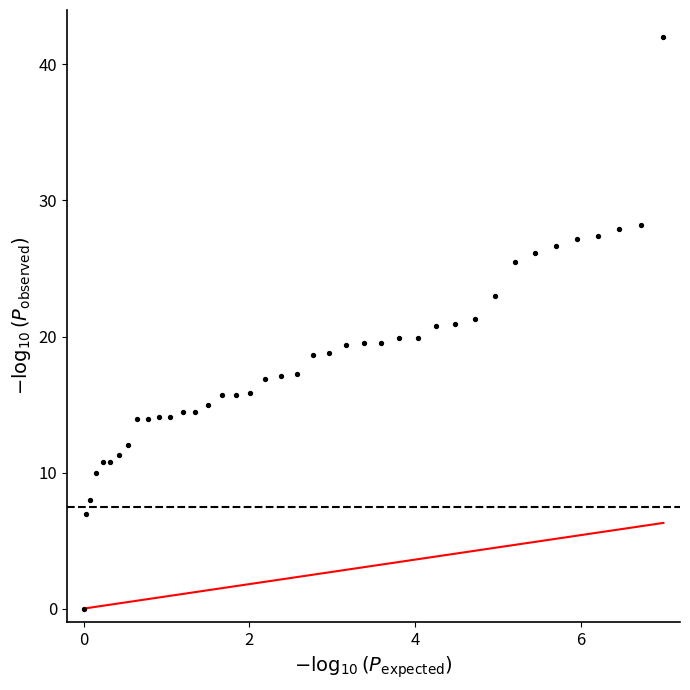

What is the range of X values (max minus min)?

7.0